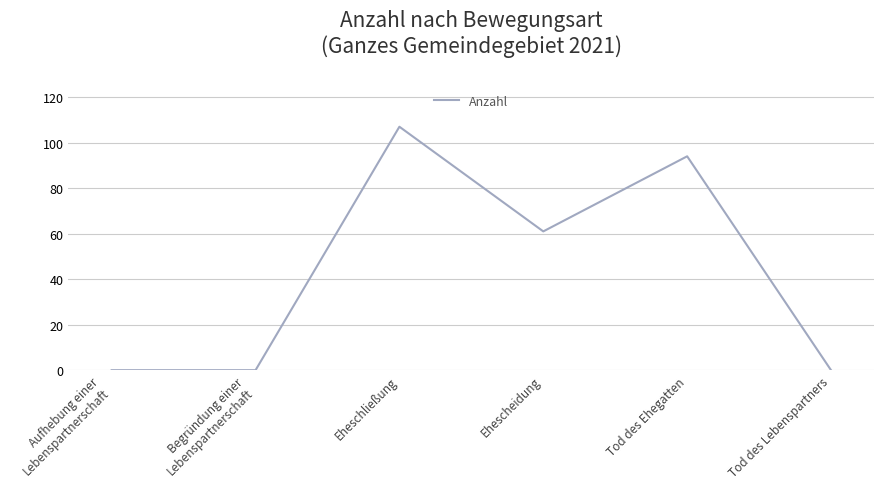

What is the sum of all values?

262